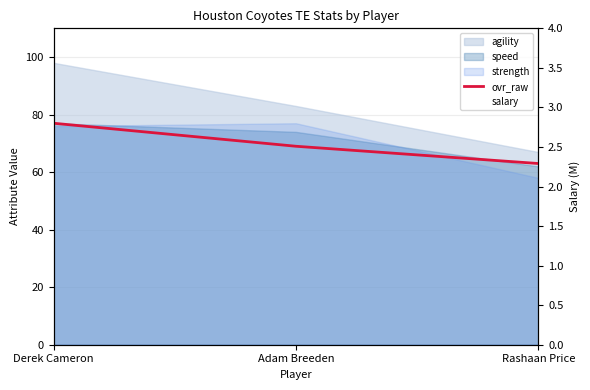

Is the value of salary at Derek Cameron greater than the value of ovr_raw at Derek Cameron?

No